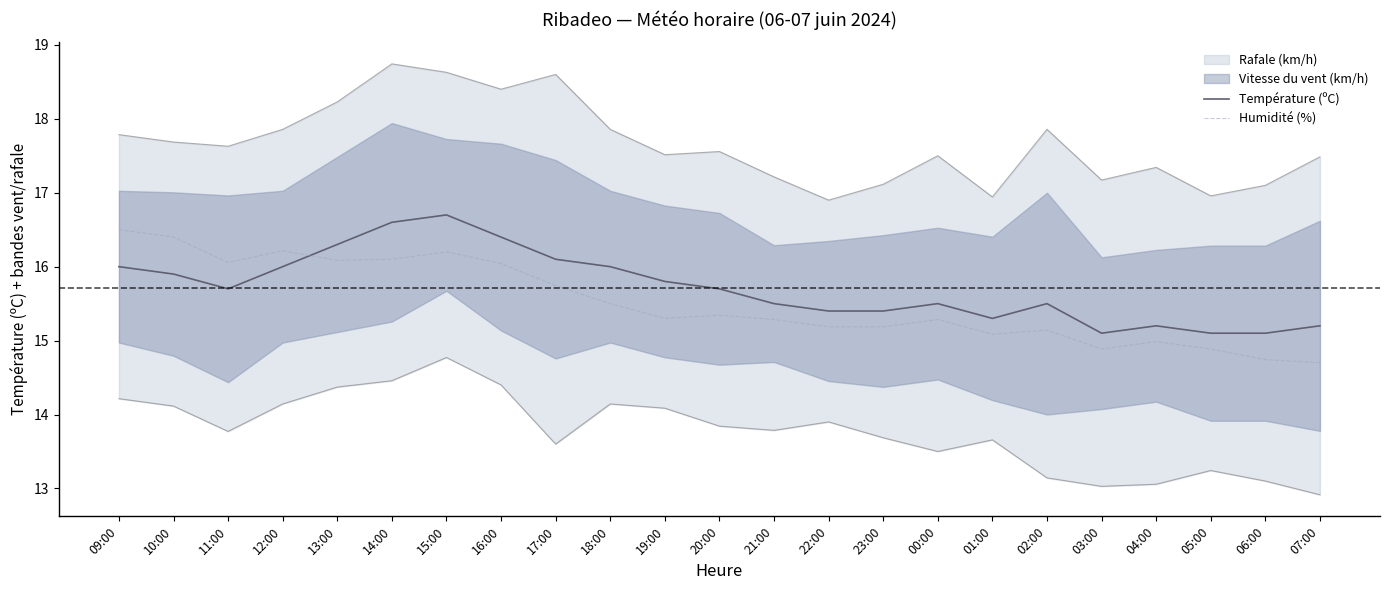

What is the label of the 12th point from the left?

20:00